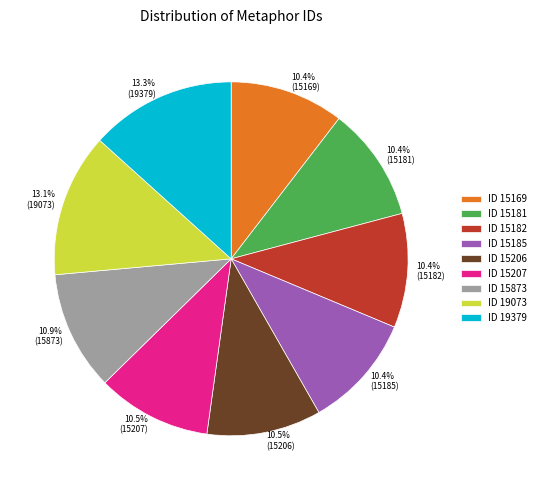

Does any single category account for the majority?

No